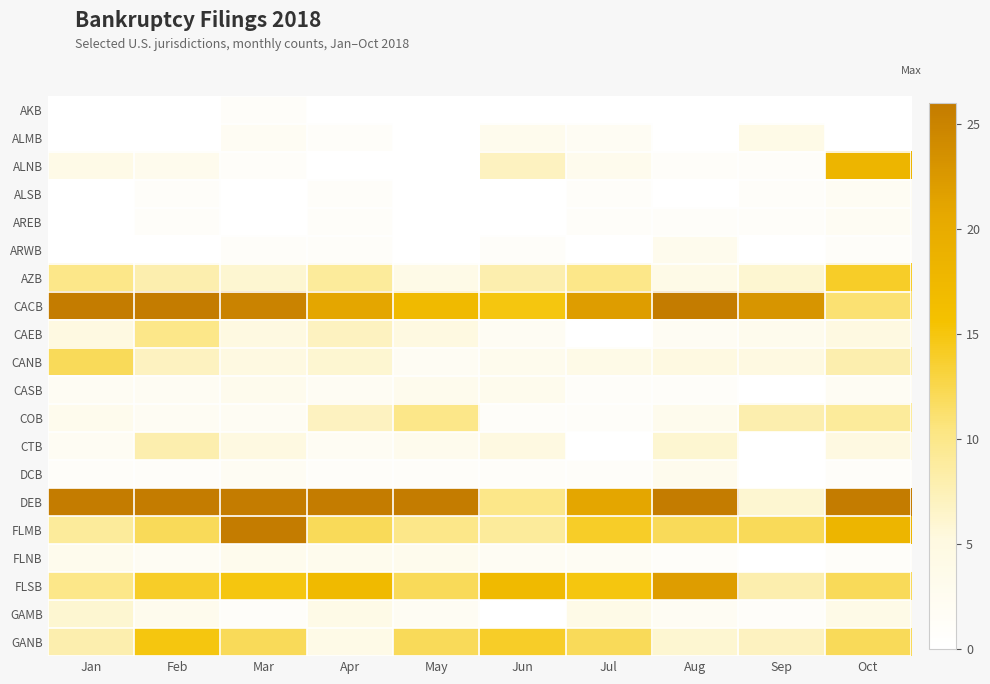

Reading left to right, transcribe all the data shown in this chart.

AKB: Jan=0	Feb=0	Mar=1	Apr=0	May=0	Jun=0	Jul=0	Aug=0	Sep=0	Oct=0
ALMB: Jan=0	Feb=0	Mar=2	Apr=1	May=0	Jun=3	Jul=2	Aug=0	Sep=4	Oct=0
ALNB: Jan=4	Feb=3	Mar=1	Apr=0	May=0	Jun=7	Jul=3	Aug=1	Sep=1	Oct=18
ALSB: Jan=0	Feb=1	Mar=0	Apr=1	May=0	Jun=0	Jul=1	Aug=0	Sep=1	Oct=2
AREB: Jan=0	Feb=1	Mar=0	Apr=1	May=0	Jun=0	Jul=1	Aug=1	Sep=1	Oct=2
ARWB: Jan=0	Feb=0	Mar=1	Apr=1	May=0	Jun=1	Jul=0	Aug=3	Sep=0	Oct=1
AZB: Jan=10	Feb=8	Mar=6	Apr=9	May=4	Jun=8	Jul=10	Aug=4	Sep=6	Oct=14
CACB: Jan=34	Feb=26	Mar=25	Apr=21	May=17	Jun=15	Jul=22	Aug=45	Sep=23	Oct=11
CAEB: Jan=5	Feb=10	Mar=5	Apr=7	May=5	Jun=2	Jul=0	Aug=2	Sep=3	Oct=5
CANB: Jan=12	Feb=7	Mar=5	Apr=6	May=2	Jun=3	Jul=4	Aug=5	Sep=5	Oct=8
CASB: Jan=2	Feb=2	Mar=3	Apr=2	May=3	Jun=3	Jul=1	Aug=1	Sep=0	Oct=2
COB: Jan=3	Feb=2	Mar=2	Apr=7	May=10	Jun=1	Jul=1	Aug=3	Sep=8	Oct=9
CTB: Jan=2	Feb=8	Mar=5	Apr=2	May=3	Jun=5	Jul=0	Aug=6	Sep=0	Oct=5
DCB: Jan=1	Feb=1	Mar=2	Apr=1	May=1	Jun=1	Jul=1	Aug=3	Sep=0	Oct=1
DEB: Jan=52	Feb=35	Mar=131	Apr=37	May=83	Jun=10	Jul=21	Aug=29	Sep=6	Oct=74
FLMB: Jan=9	Feb=12	Mar=26	Apr=12	May=10	Jun=9	Jul=14	Aug=12	Sep=12	Oct=18
FLNB: Jan=3	Feb=2	Mar=3	Apr=3	May=3	Jun=2	Jul=2	Aug=1	Sep=0	Oct=1
FLSB: Jan=10	Feb=14	Mar=15	Apr=17	May=12	Jun=17	Jul=15	Aug=22	Sep=8	Oct=12
GAMB: Jan=6	Feb=3	Mar=1	Apr=4	May=2	Jun=0	Jul=4	Aug=2	Sep=1	Oct=4
GANB: Jan=8	Feb=15	Mar=12	Apr=4	May=12	Jun=14	Jul=12	Aug=6	Sep=7	Oct=12